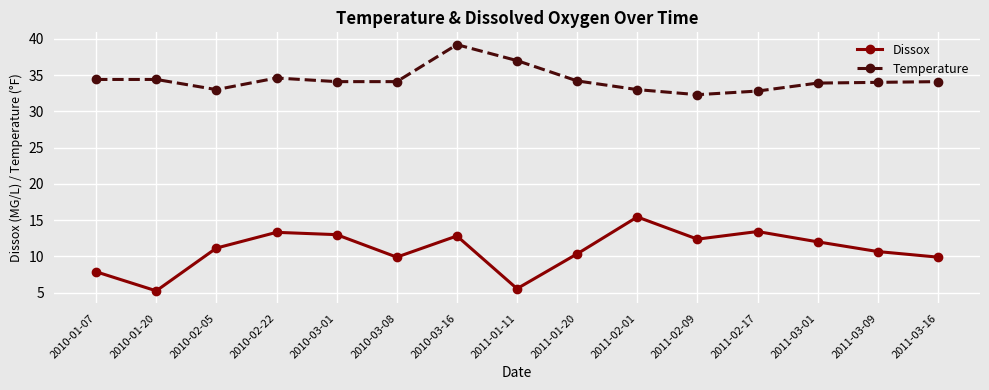

Is this an area chart (filled region under the line)?

No